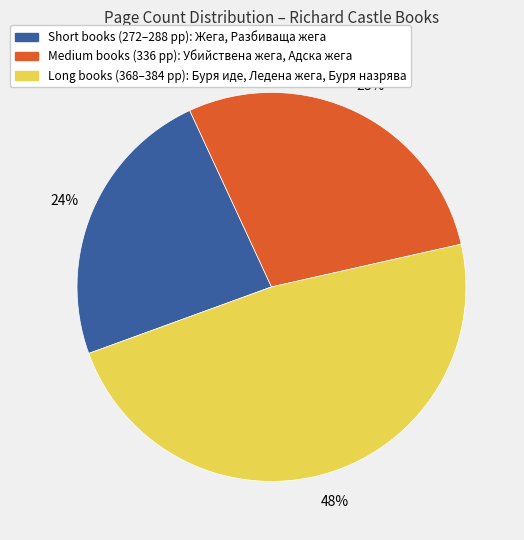

Does any single category account for the majority?

No